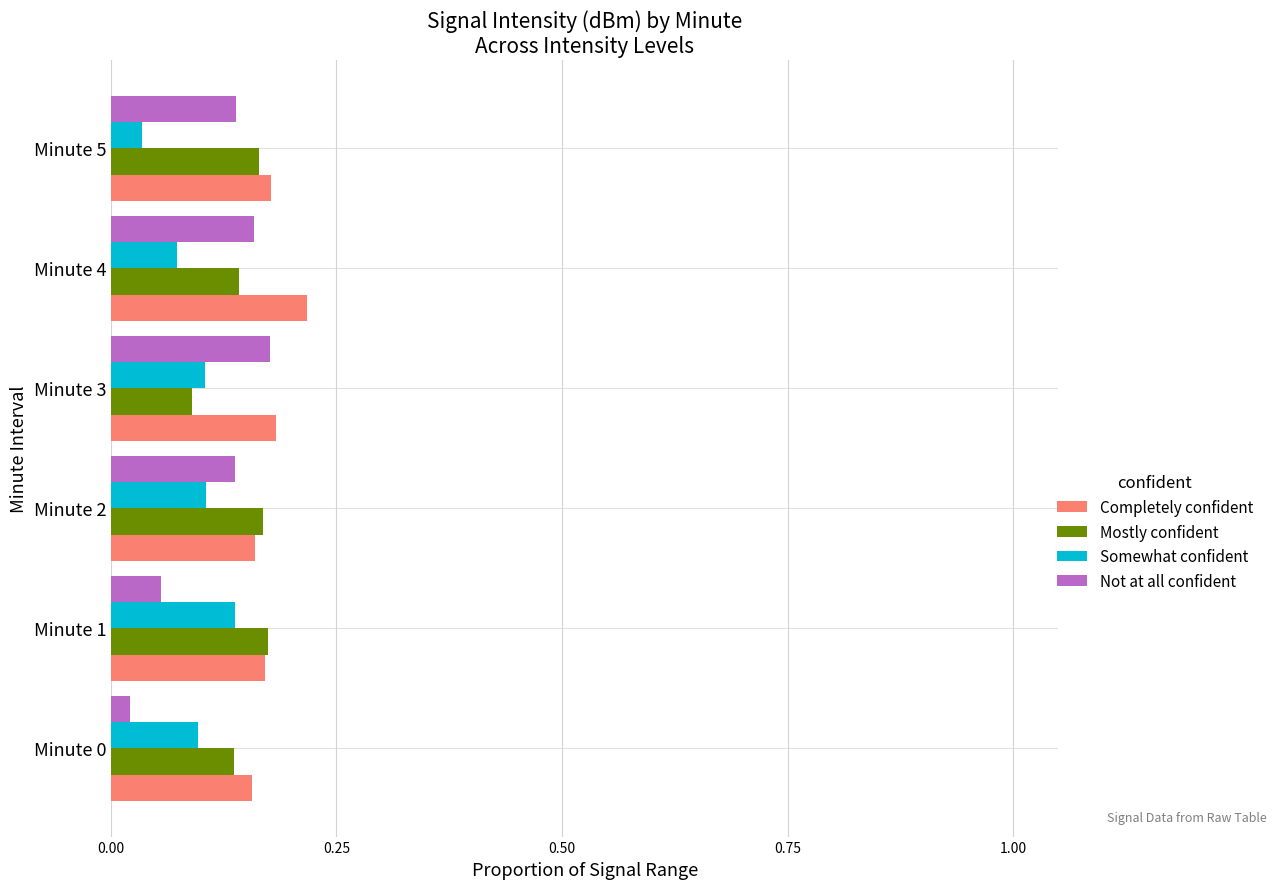

The Mostly confident series shows 0.1 at Minute 4. True or false?

True